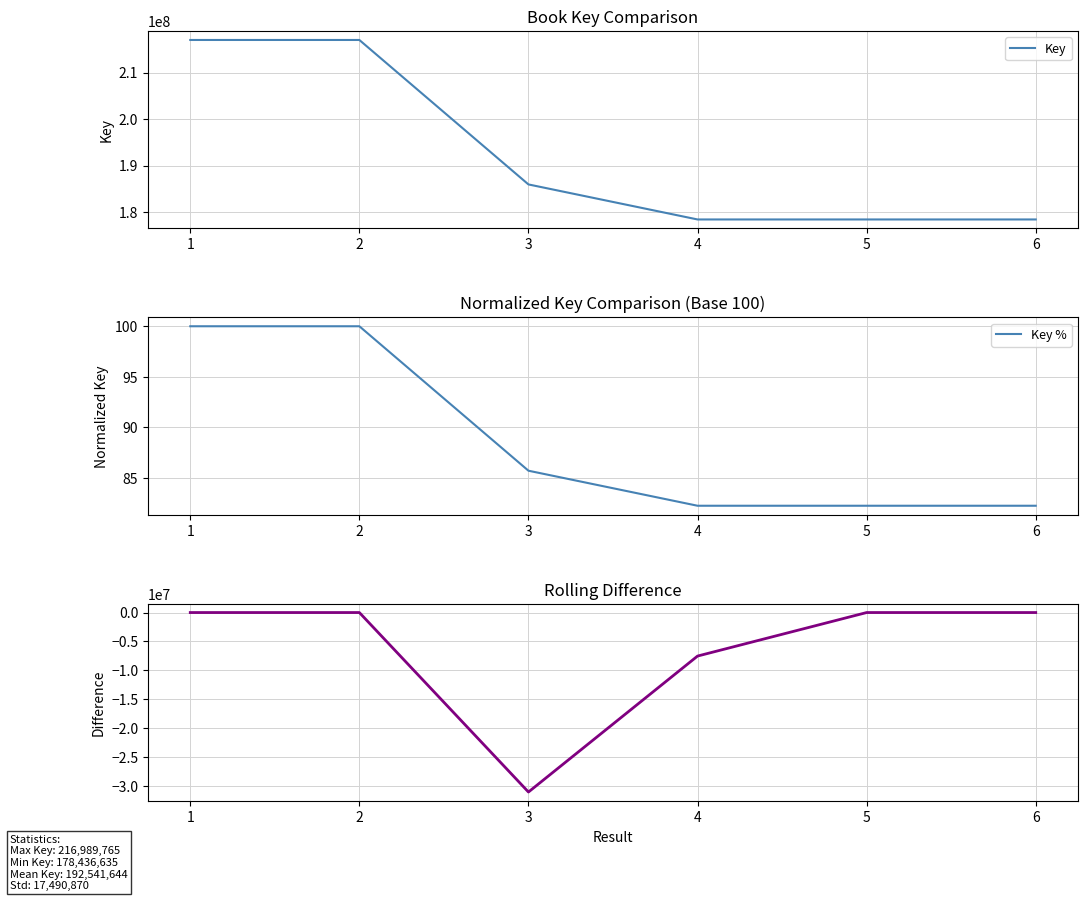

At which label does Difference first exceed -36?

1